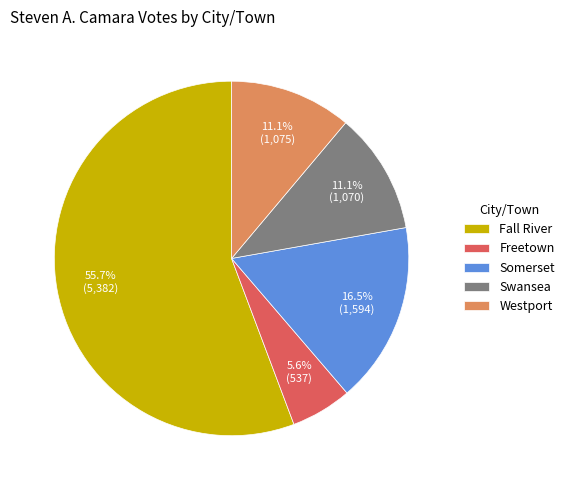

To the nearest percent, what is the average slice percentage?

20%